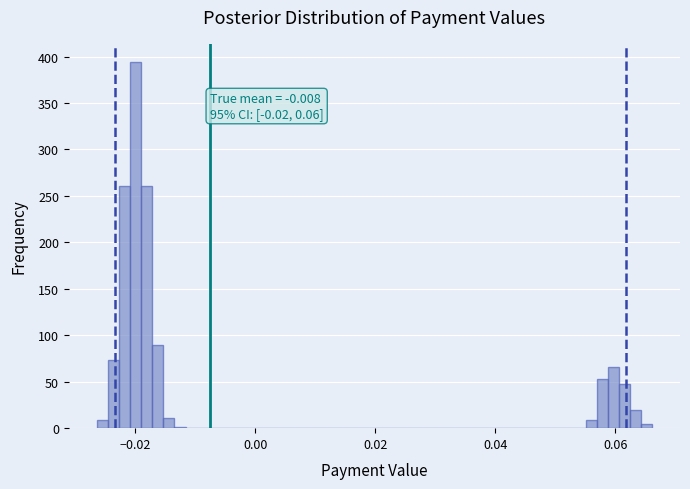

Around what value on the x-axis is the tallest bar? Give the approximate position of its centre, as read against the axis.

-0.020